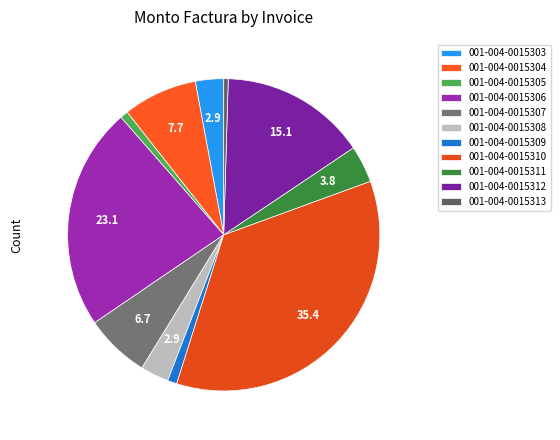

Is 001-004-0015304 the majority of the pie?

No